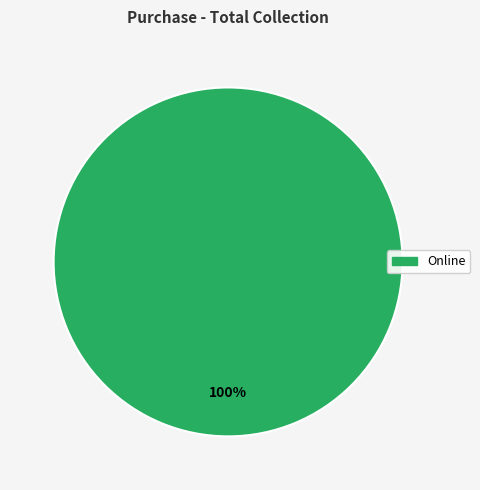

Is there a majority slice in this chart?

Yes